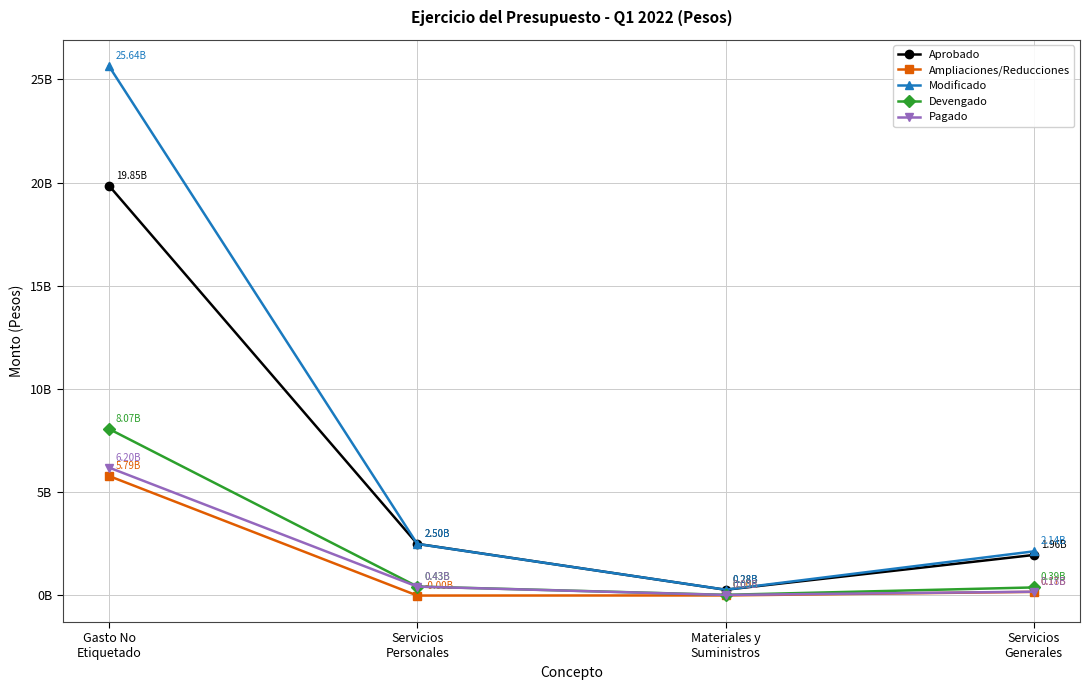

Reading right to left, transcribe all the data shown in this chart.

Aprobado: Servicios
Generales=1962538889.0	Materiales y
Suministros=277002682.0	Servicios
Personales=2501007251.0	Gasto No
Etiquetado=19851994035.0
Ampliaciones/Reducciones: Servicios
Generales=174796422.5	Materiales y
Suministros=2296606.0	Servicios
Personales=-4034931.7	Gasto No
Etiquetado=5787255660.6
Modificado: Servicios
Generales=2137335311.5	Materiales y
Suministros=279299288.0	Servicios
Personales=2496972319.3	Gasto No
Etiquetado=25639249695.6
Devengado: Servicios
Generales=389790886.6	Materiales y
Suministros=31671793.3	Servicios
Personales=432962245.5	Gasto No
Etiquetado=8067330616.0
Pagado: Servicios
Generales=182324705.5	Materiales y
Suministros=26079484.0	Servicios
Personales=429211816.1	Gasto No
Etiquetado=6197393907.7